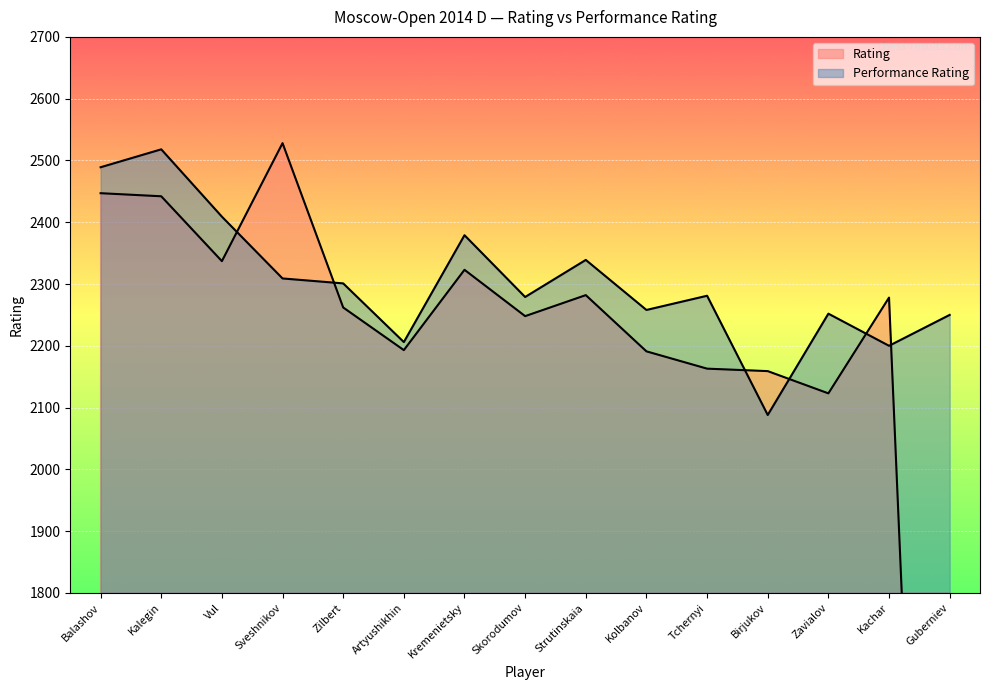

Which label corresponds to the smallest value in the chart?

Guberniev